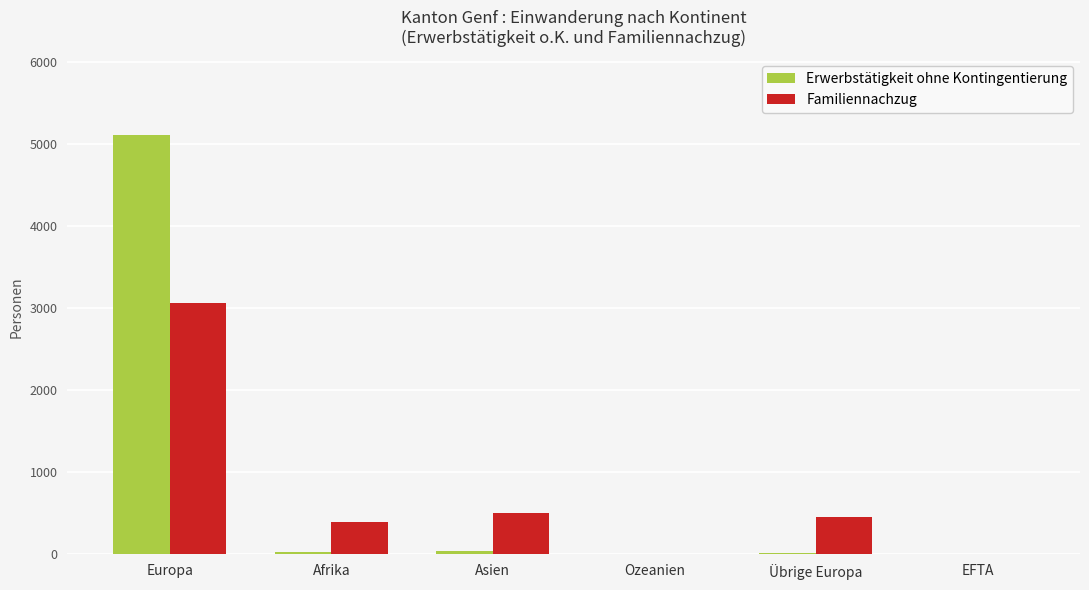

What is the sum of all Erwerbstätigkeit ohne Kontingentierung values?

5207